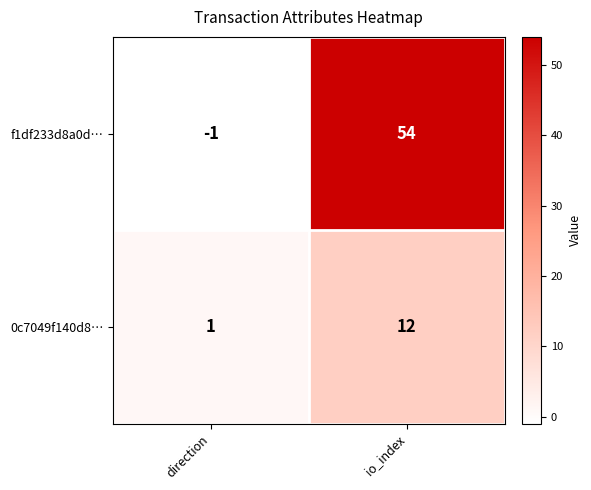

Reading right to left, list all the values displayed in this chart.

f1df233d8a0d…: io_index=54	direction=-1
0c7049f140d8…: io_index=12	direction=1